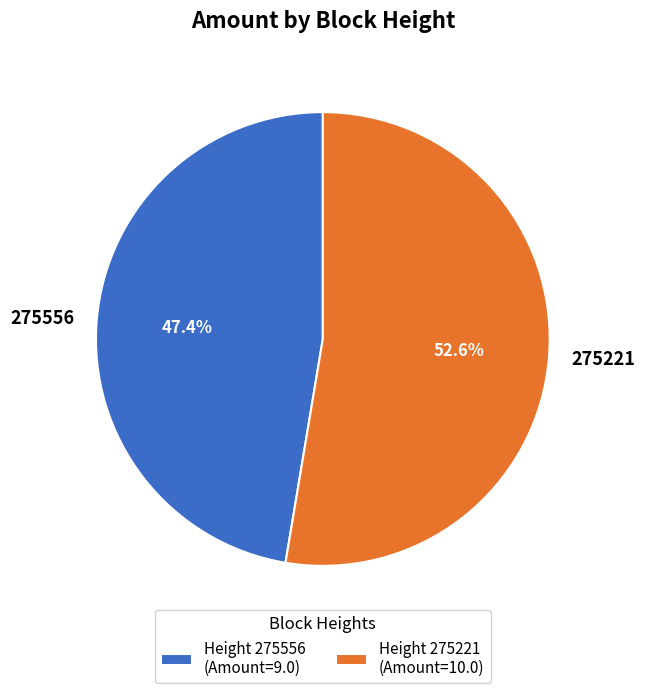

The 275556 slice represents 47% of the pie. True or false?

True